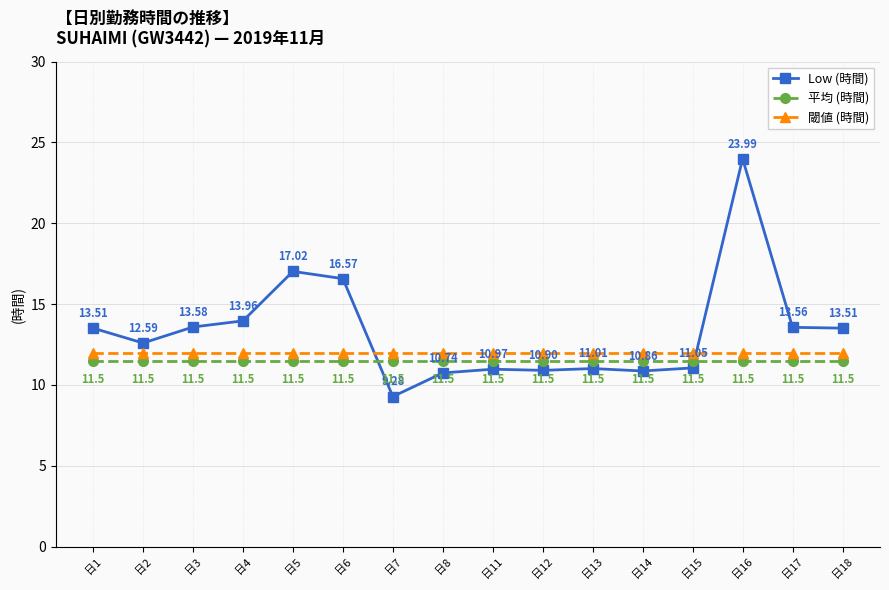

Reading left to right, what are all the values shown in this chart?

Low (時間): 13.5	12.6	13.6	14.0	17.0	16.6	9.3	10.7	11.0	10.9	11.0	10.9	11.1	24.0	13.6	13.5
平均 (時間): 11.5	11.5	11.5	11.5	11.5	11.5	11.5	11.5	11.5	11.5	11.5	11.5	11.5	11.5	11.5	11.5
閾値 (時間): 12.0	12.0	12.0	12.0	12.0	12.0	12.0	12.0	12.0	12.0	12.0	12.0	12.0	12.0	12.0	12.0